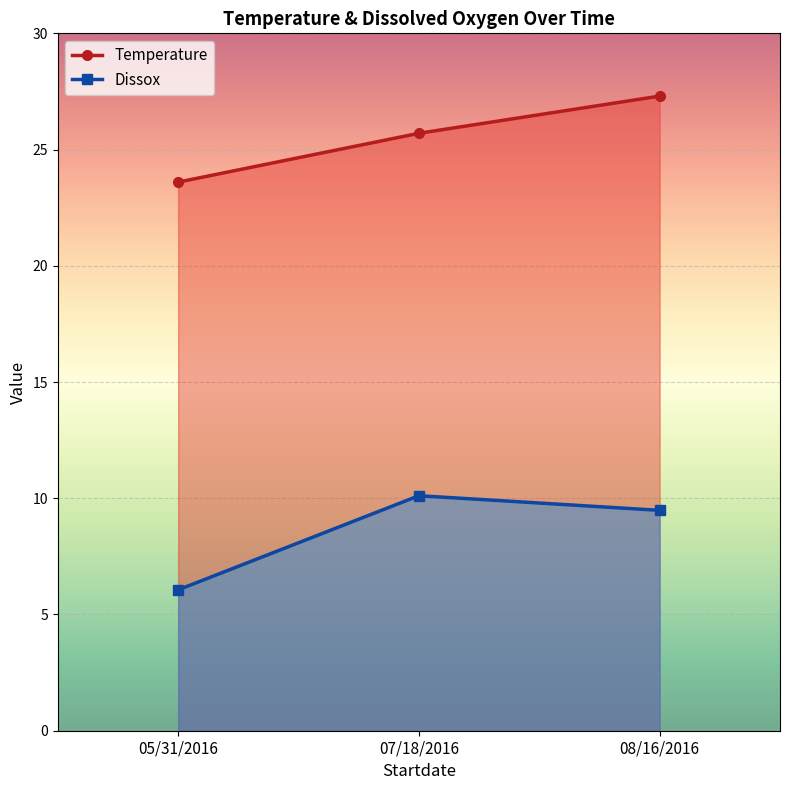

At which category does the chart reach its minimum across all series?

05/31/2016